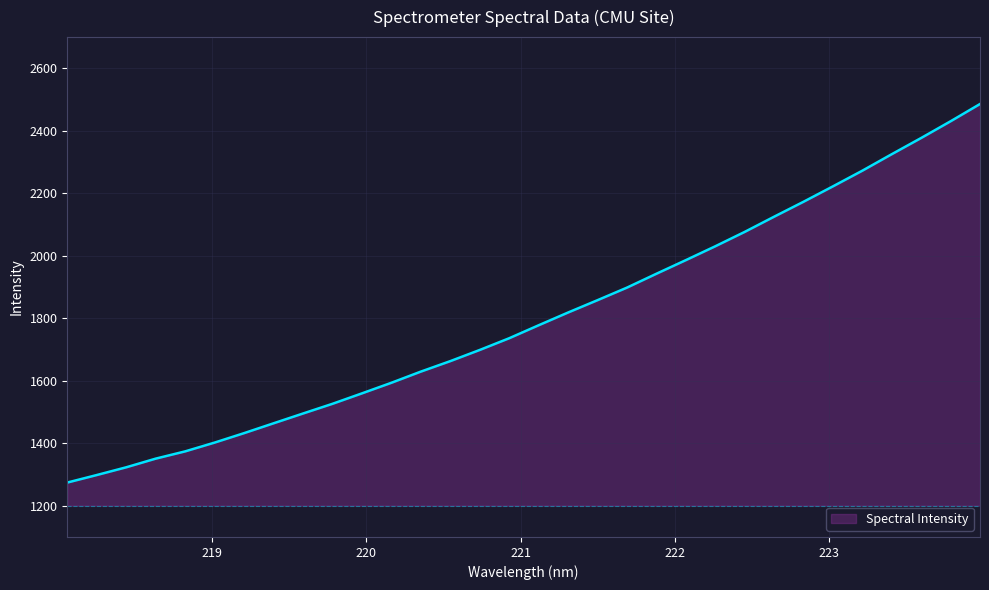

What is the smallest value displayed?

1274.2